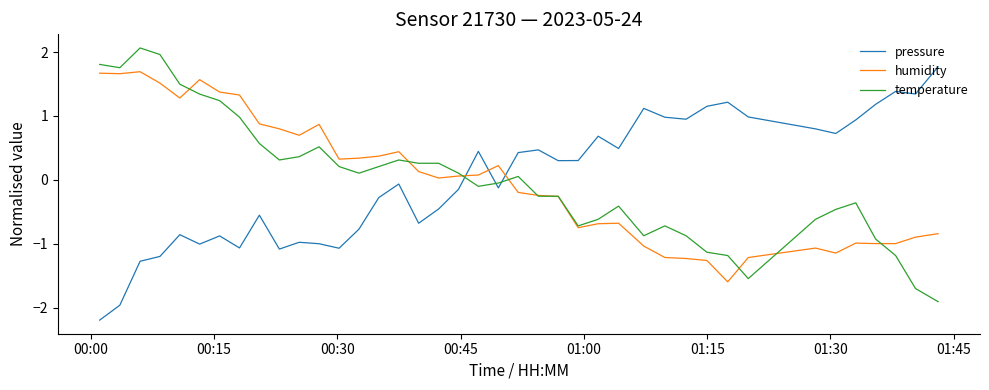

What is the maximum value for pressure?

1.8